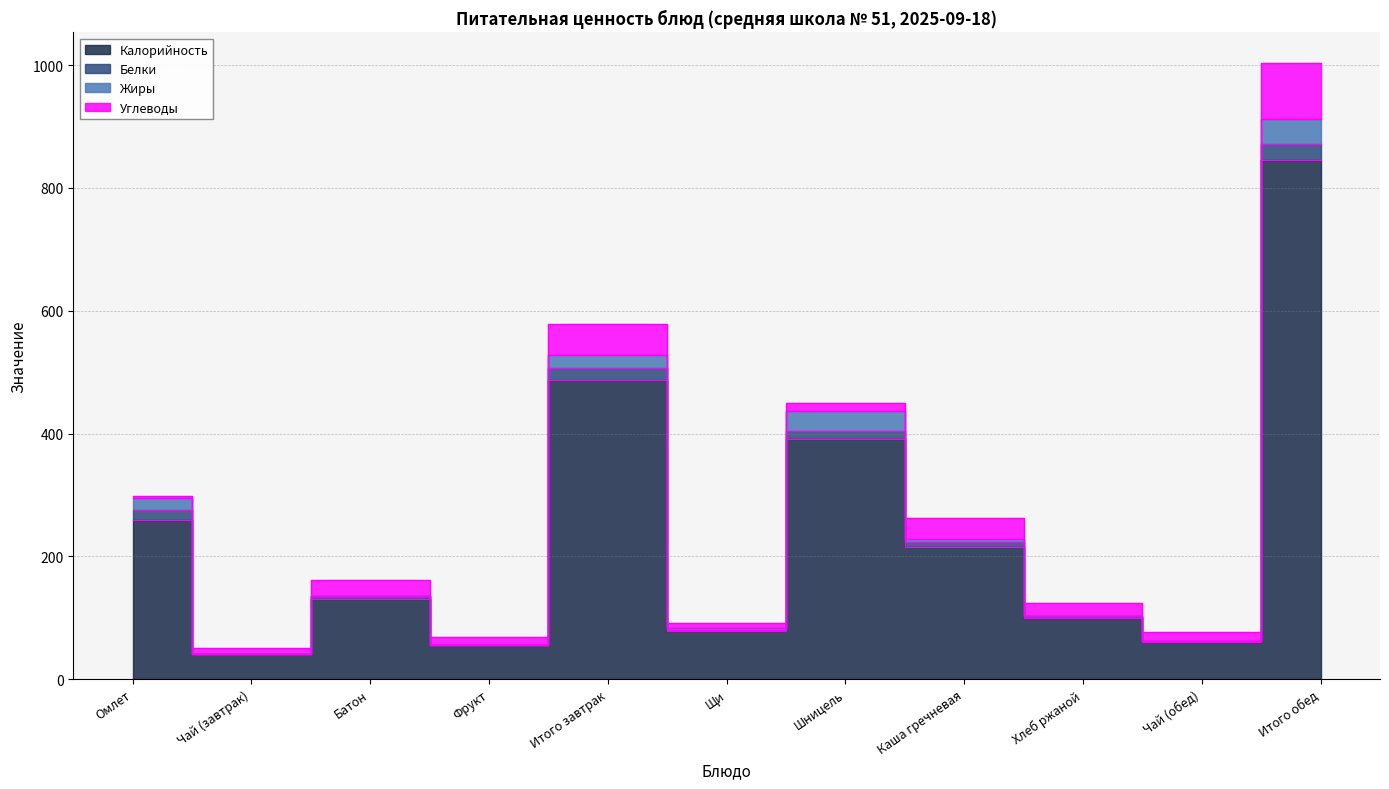

How many data points in Углеводы are less than 15?

5